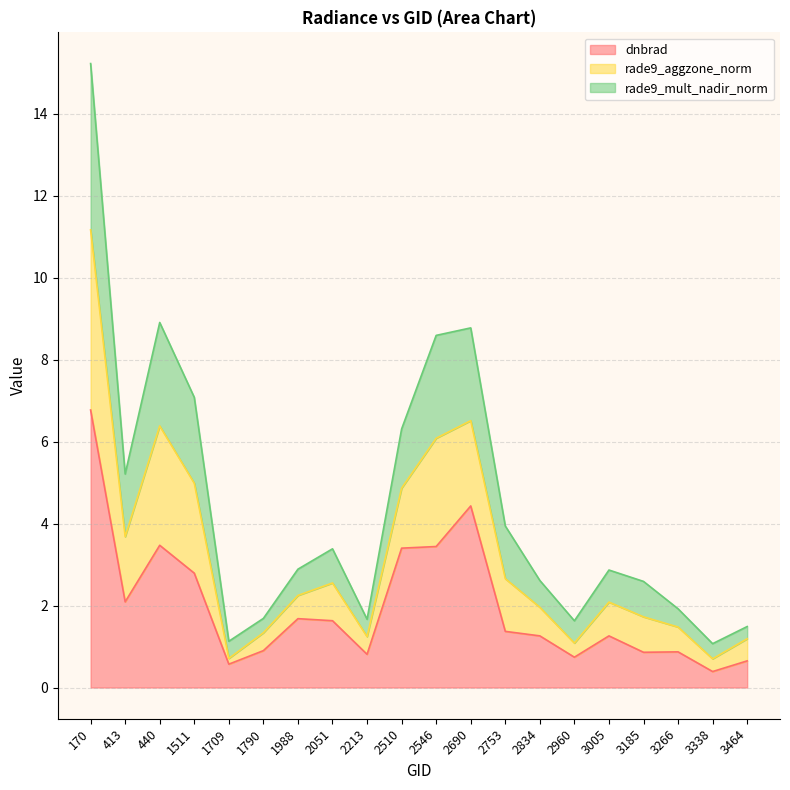

At which label does dnbrad first exceed 1?

170